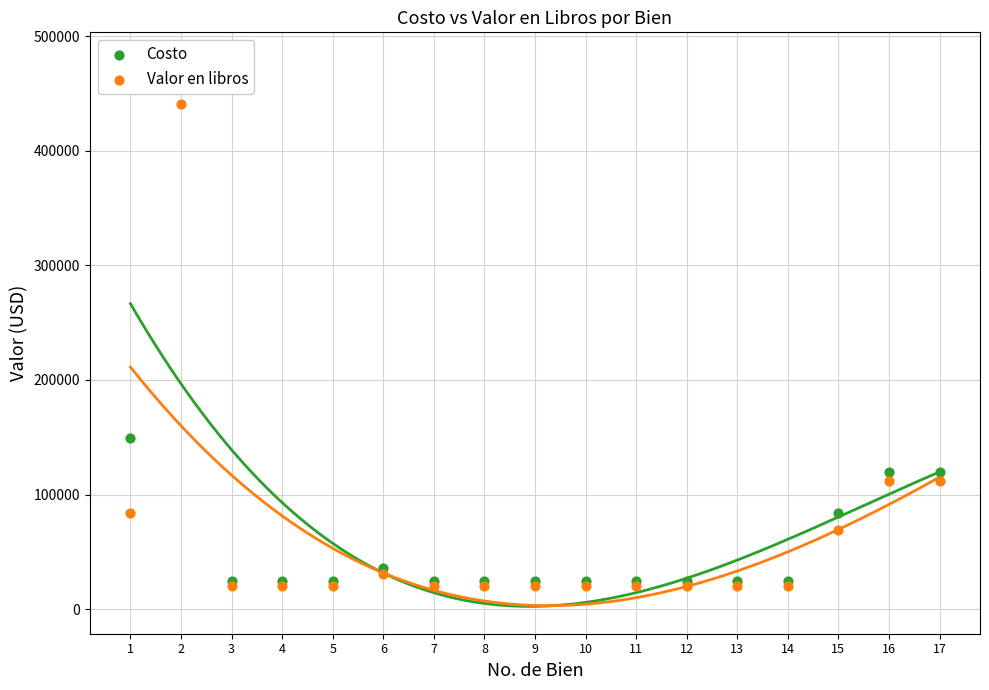

Is the value of Costo at 12 greater than the value of Valor en libros at 12?

Yes